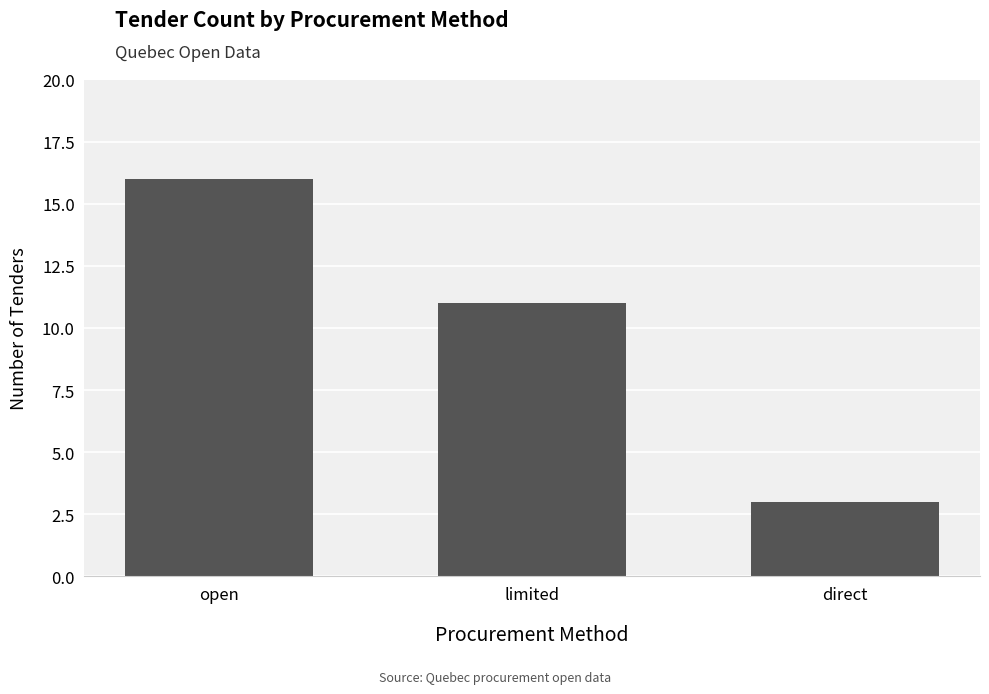

What is the difference between the second highest and minimum values?

8